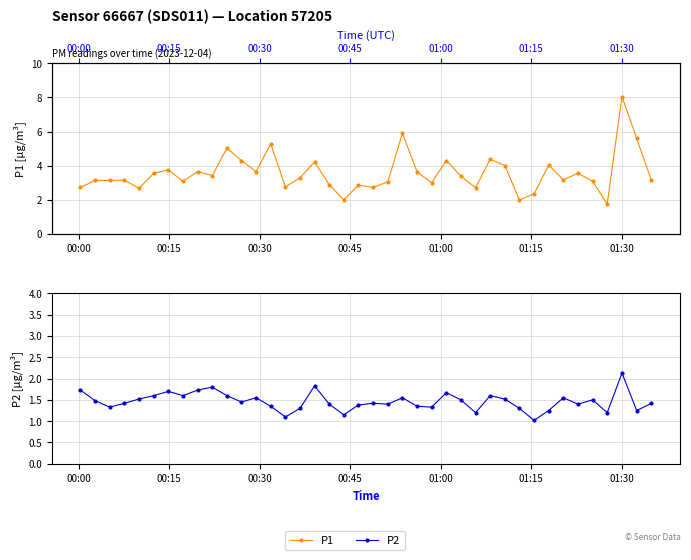

Rank the series by their average value, from highest to lowest.

P1, P2